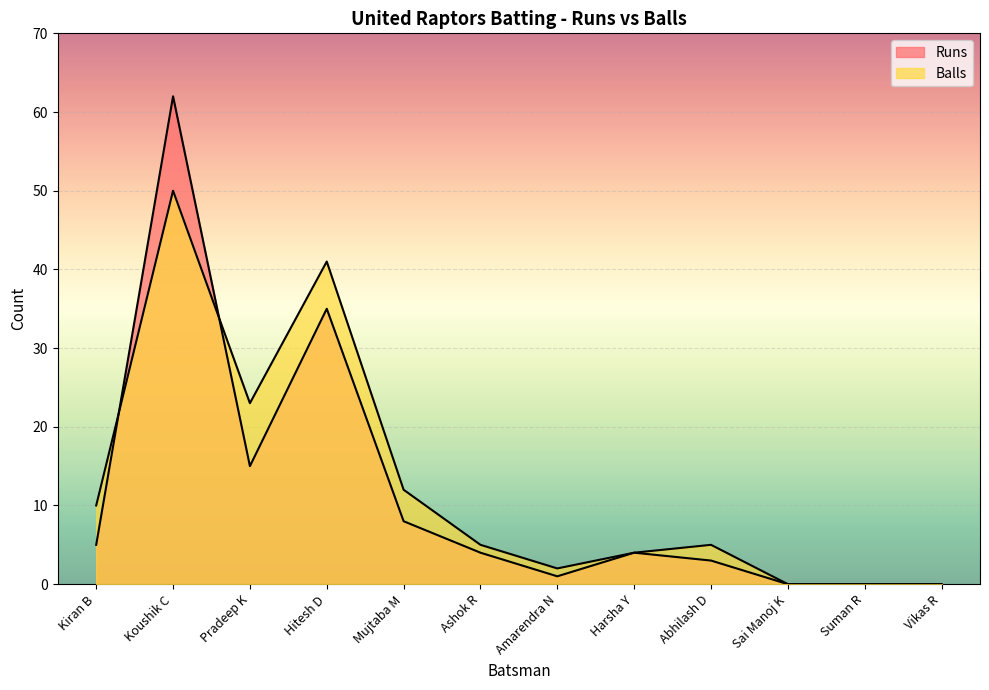

Is it true that Runs equals 32 at Suman R?

False